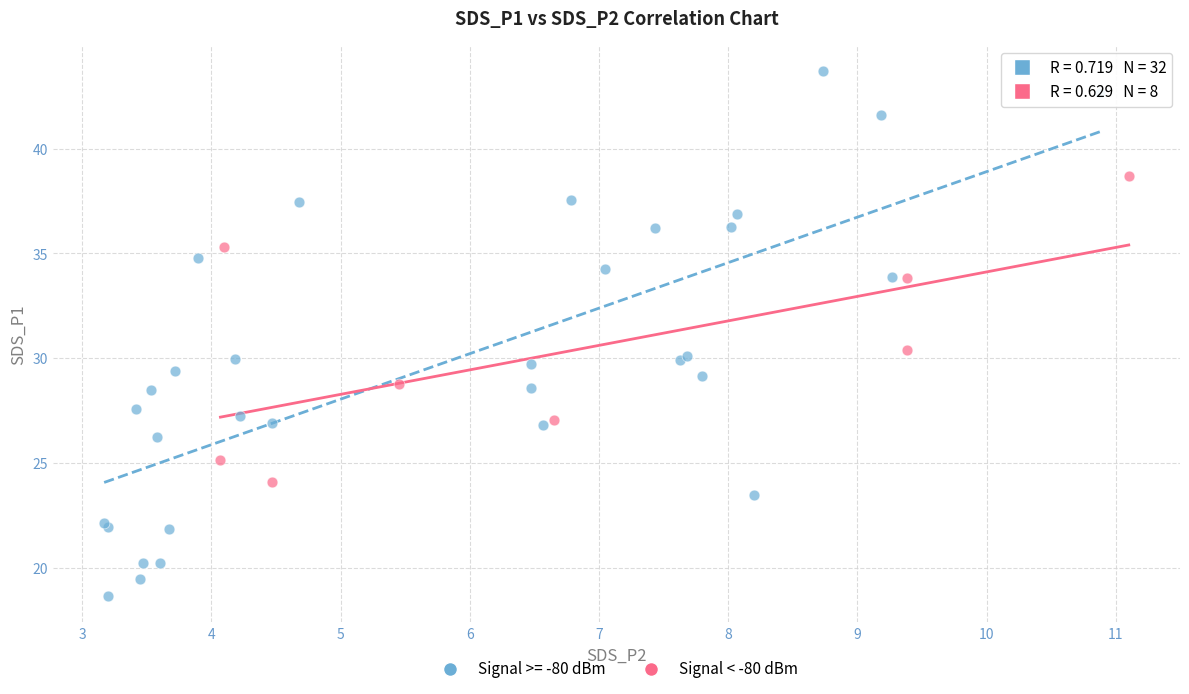

Which series reaches the minimum Y coordinate?

Signal >= -80 dBm